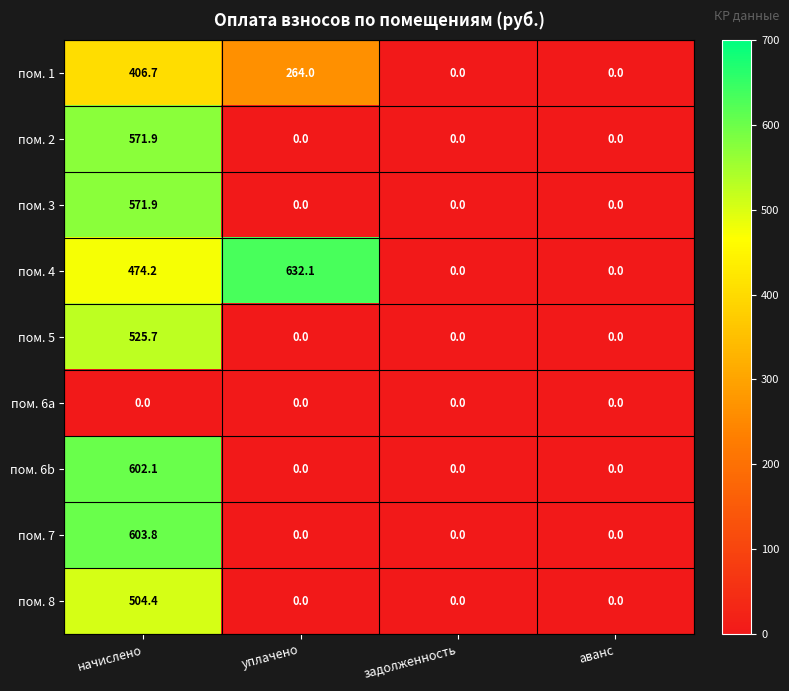

The пом. 1 series shows 264.0 at уплачено. True or false?

True